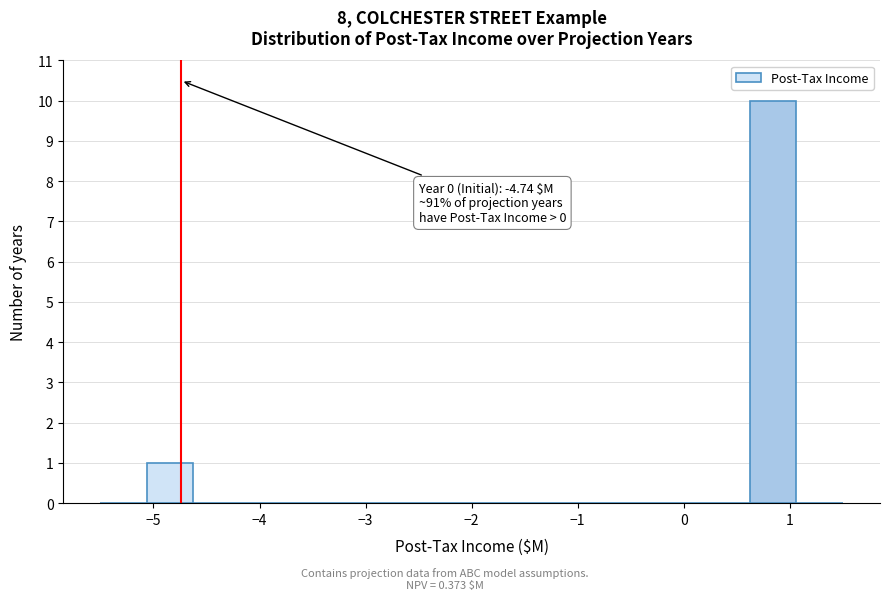

Over which range of the x-axis is the bar tallest?

0.6 to 1.1